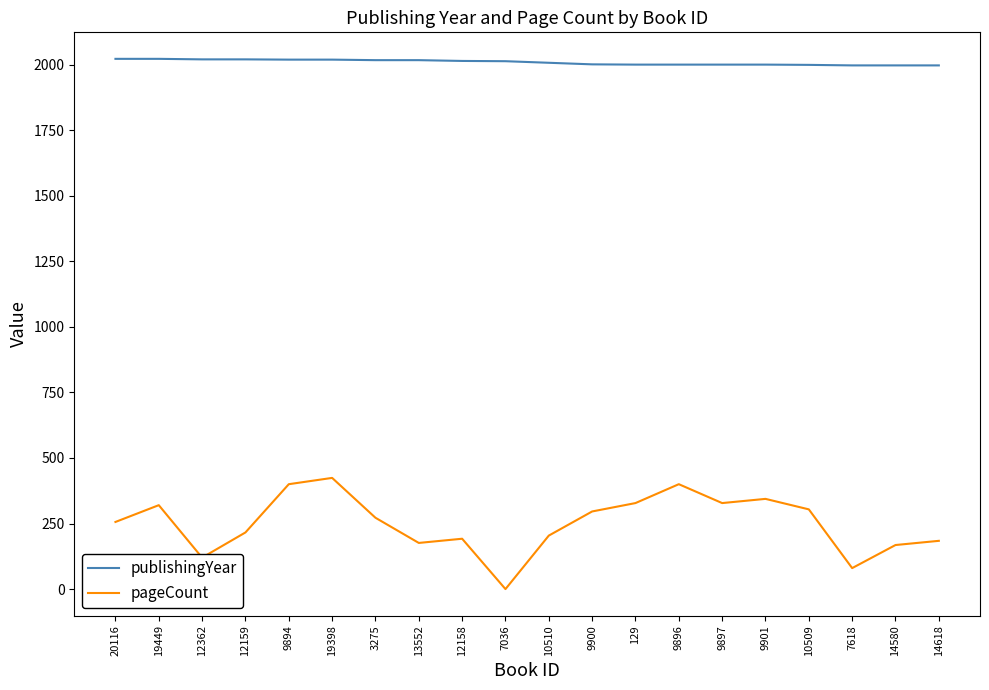

Is the value of pageCount at 12362 greater than the value of publishingYear at 14580?

No